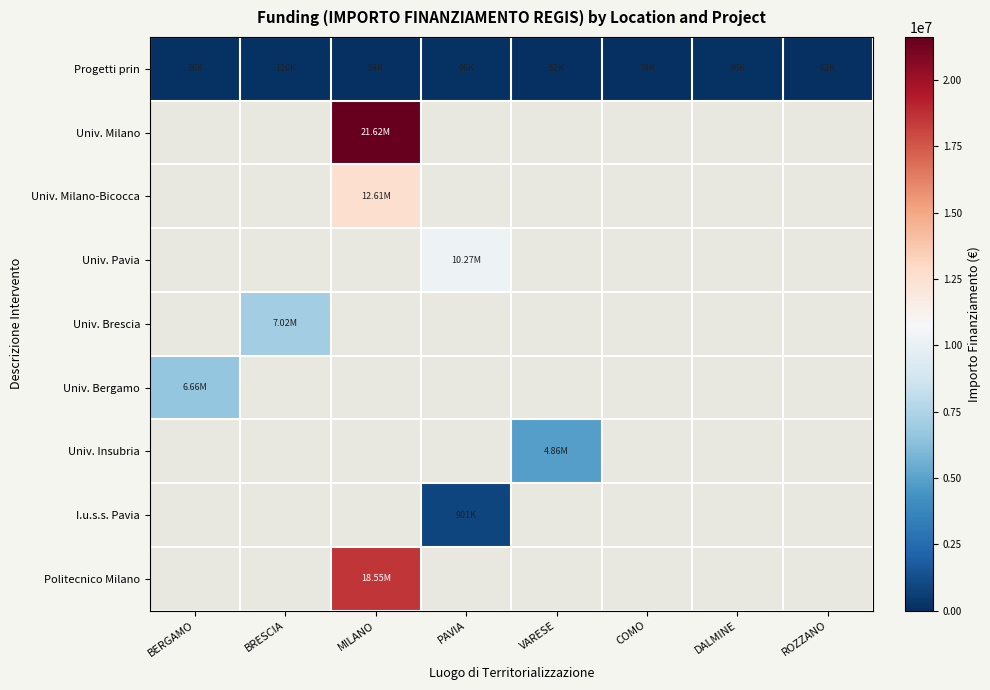

Which series has the largest total across all categories?

Progetti prin